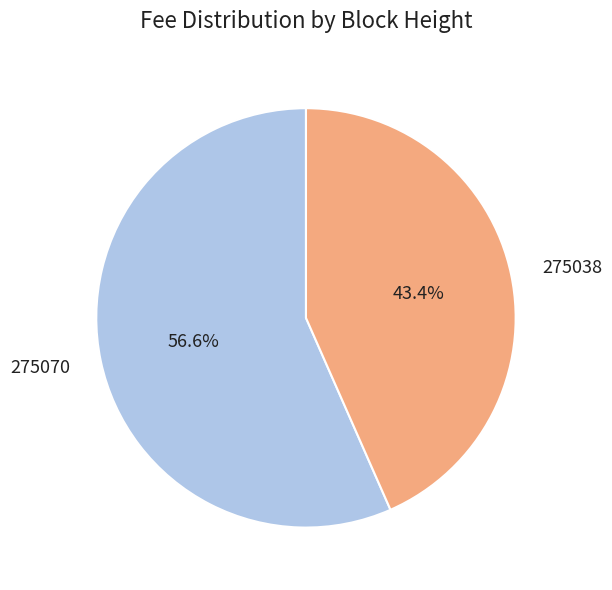

Does 275038 represent more than half of the total?

No